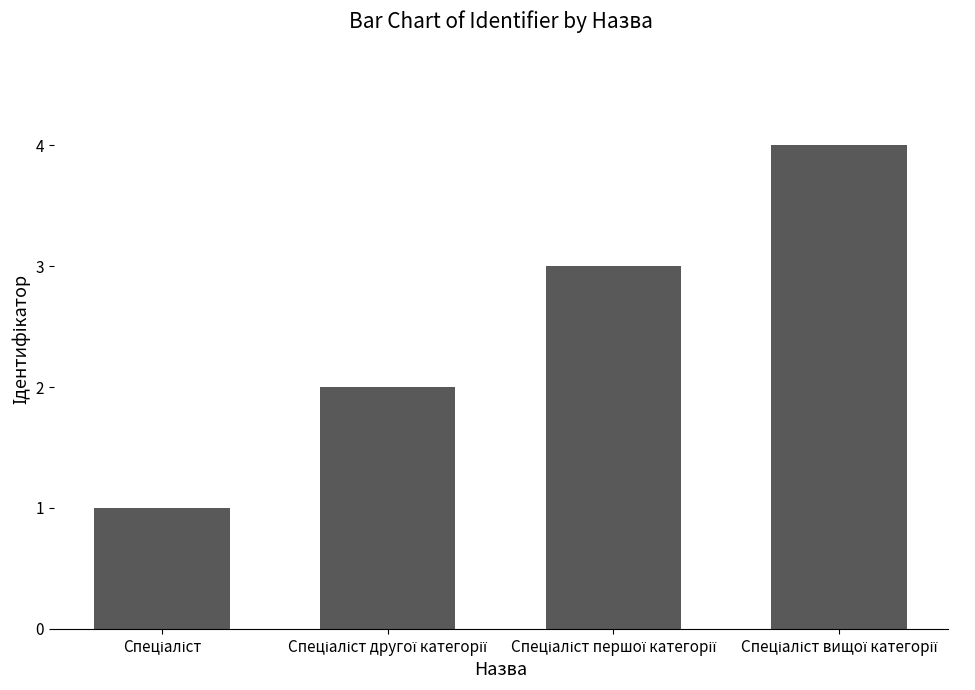

How many distinct data groups are displayed?

1